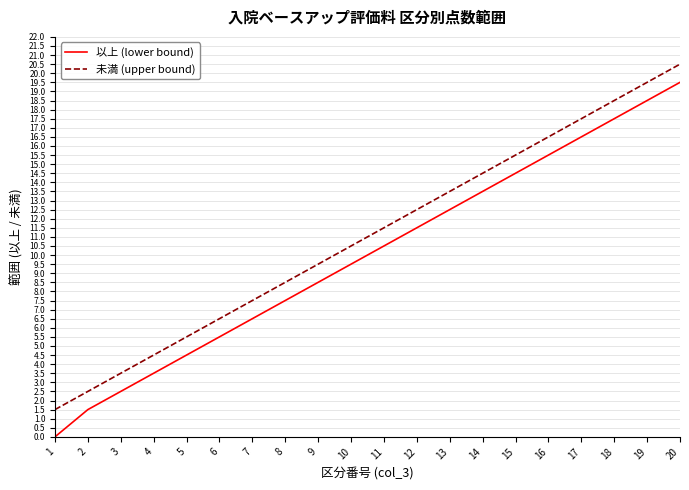

What is the difference between the highest and lowest values at 8?

1.0